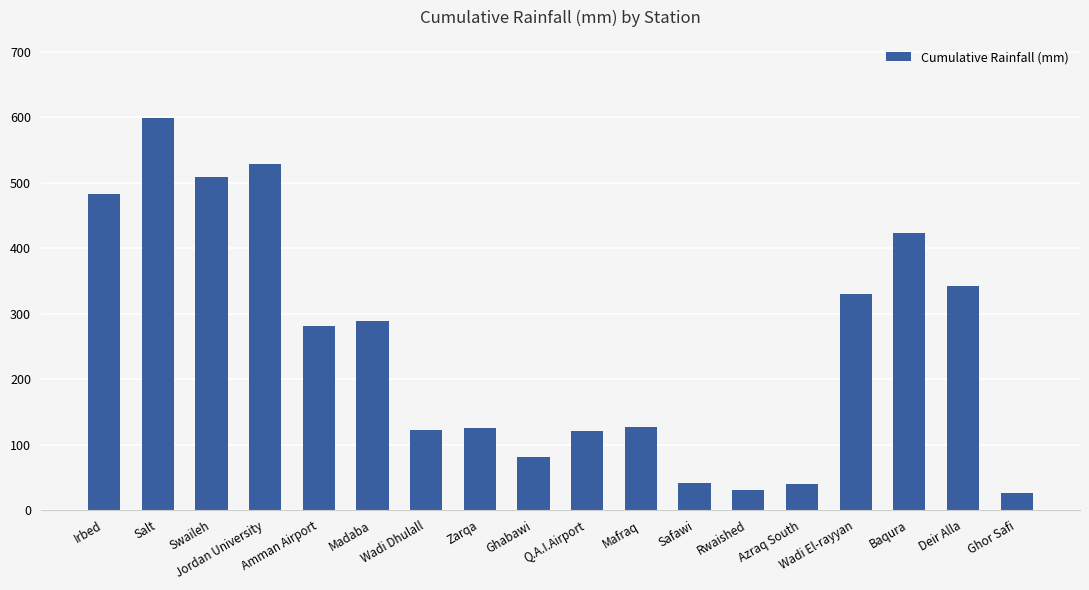

What is the smallest value displayed?

25.5